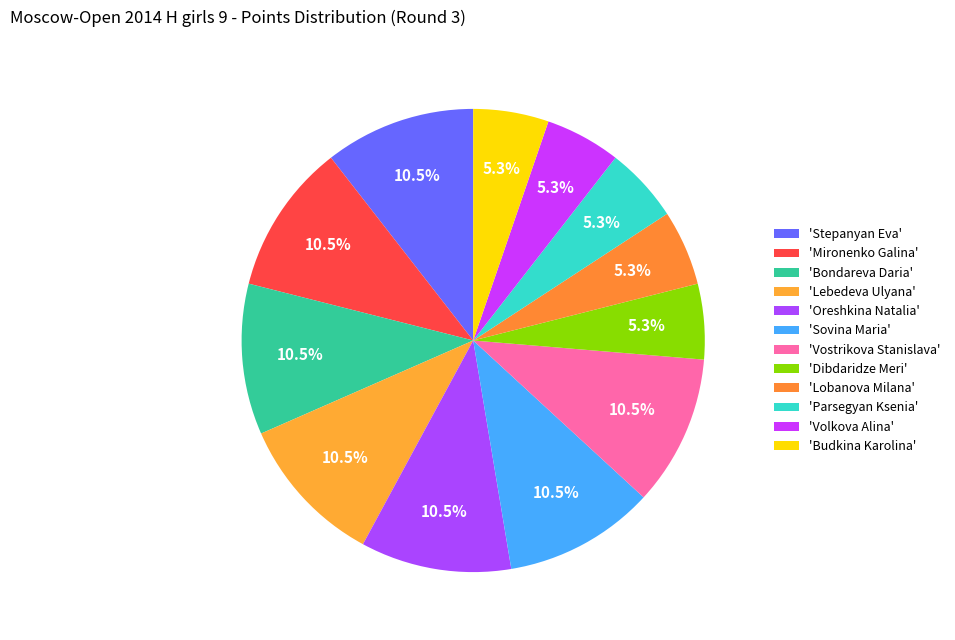

How many segments does this pie chart have?

12